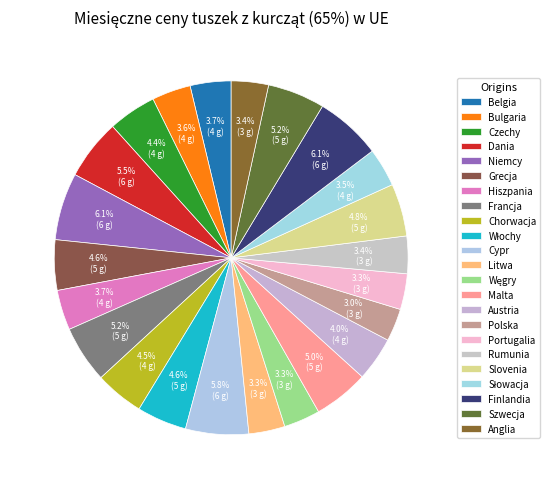

To the nearest percent, what is the difference between the largest and smallest slice percentages?

3%